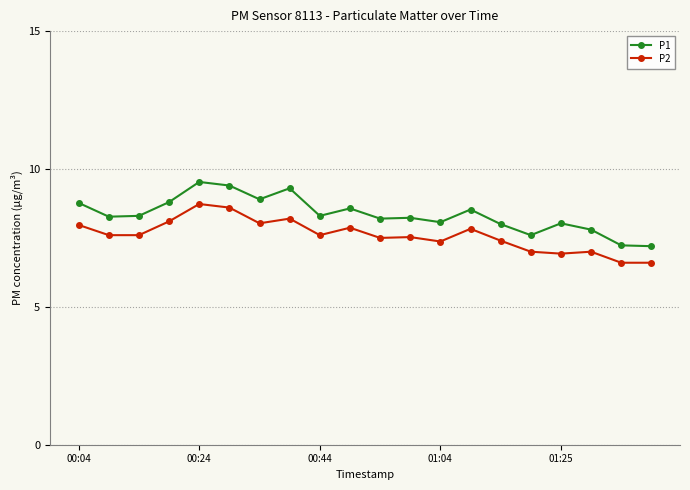

Which series has the largest total across all categories?

P1